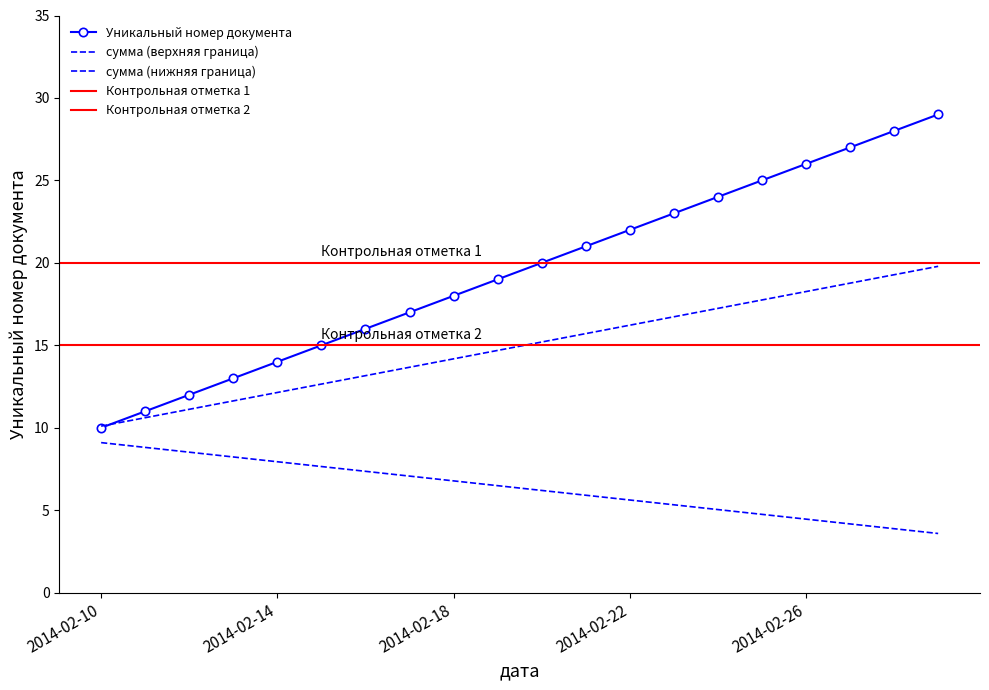

Where is the data nearest to the value 19?

2014-02-19